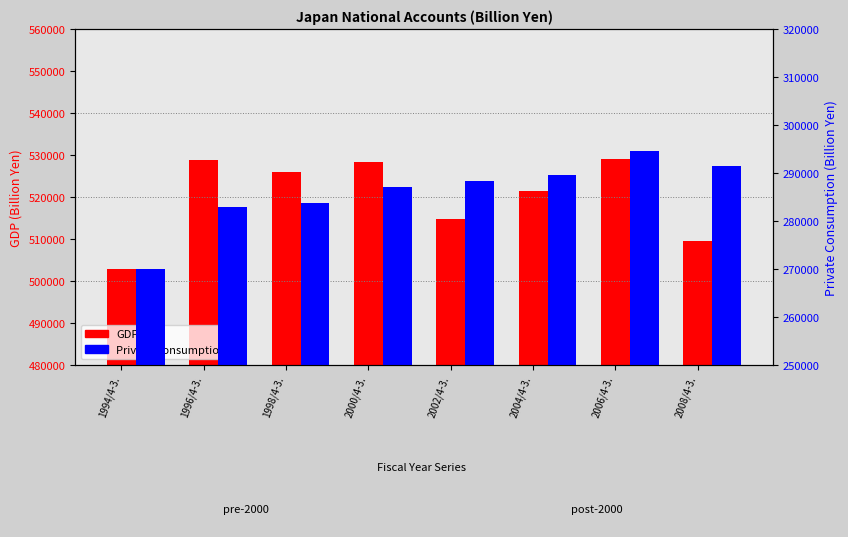

List the series in order of their peak value, highest first.

GDP, PrivateConsumption